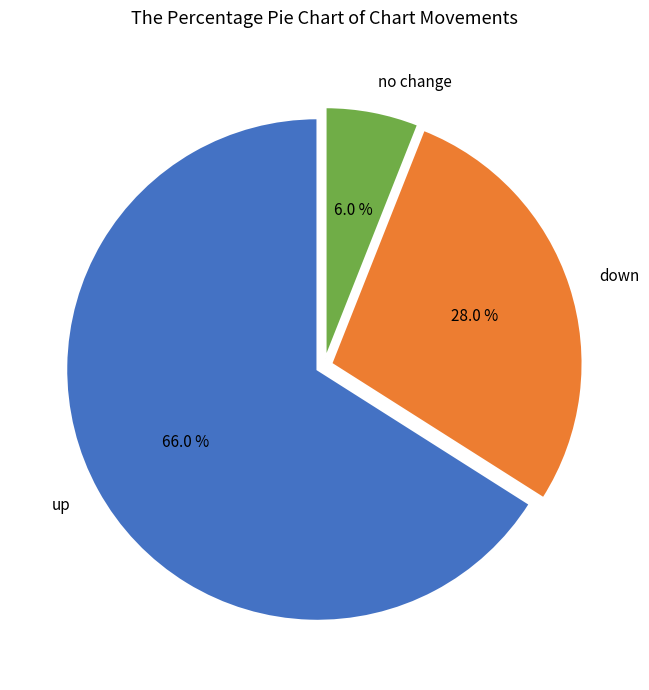

To the nearest percent, what is the difference between the largest and smallest slice percentages?

60%